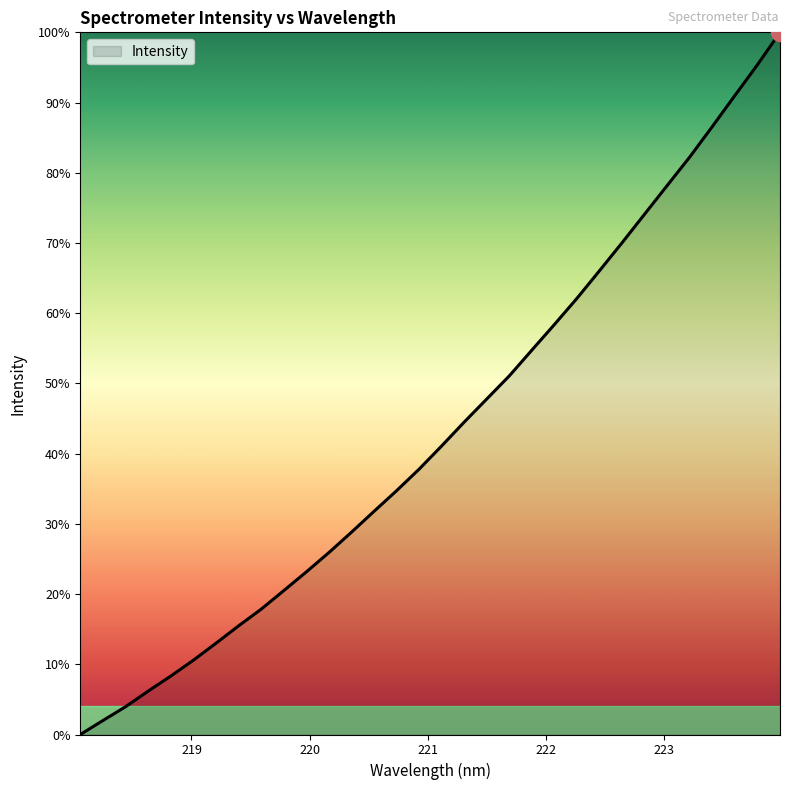

Count the number of data series in this chart.

1